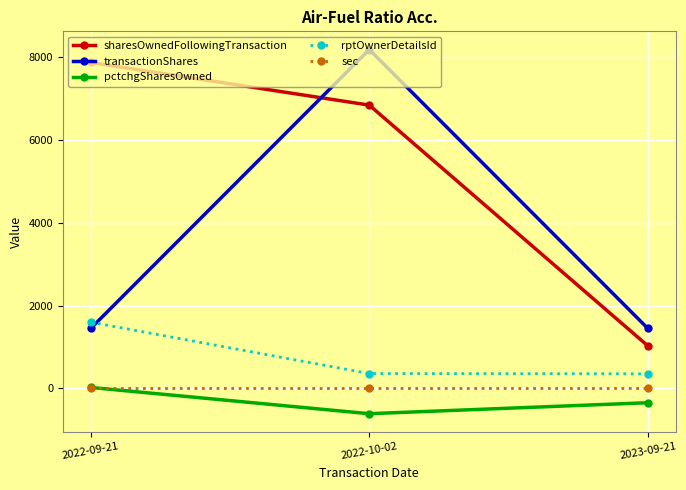

At which label does transactionShares reach its peak?

2022-10-02